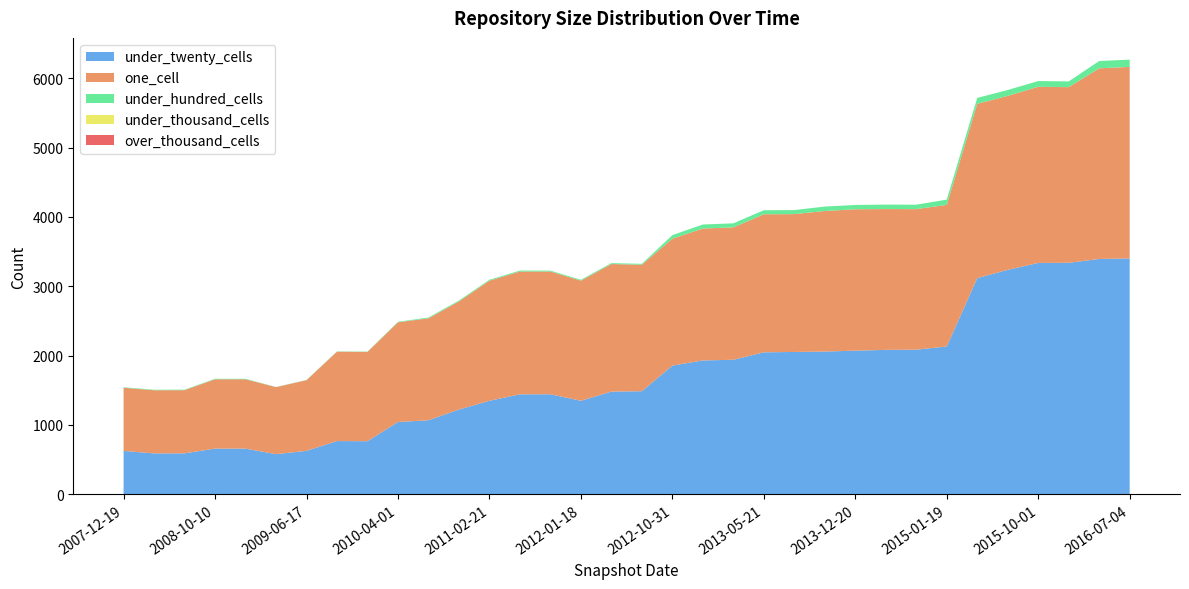

Reading left to right, what are all the values shown in this chart?

under_twenty_cells: 625	589	590	658	658	578	626	767	765	1042	1067	1222	1348	1441	1442	1348	1480	1486	1855	1930	1939	2047	2052	2058	2071	2082	2085	2131	3117	3236	3336	3338	3393	3401
one_cell: 911	911	911	1000	1000	967	1019	1289	1288	1438	1470	1559	1732	1771	1770	1732	1840	1824	1831	1902	1910	1991	1988	2027	2039	2031	2027	2042	2514	2509	2540	2533	2750	2762
under_hundred_cells: 7	7	7	7	7	2	3	4	4	7	12	13	13	14	13	13	13	13	51	58	58	58	58	64	62	64	64	76	85	85	83	83	105	105
under_thousand_cells: 0	0	0	0	0	0	0	0	0	0	0	0	0	0	0	0	0	0	0	0	0	0	0	0	0	0	0	0	0	0	0	0	0	0
over_thousand_cells: 0	0	0	0	0	0	0	0	0	0	0	0	0	0	0	0	0	0	0	0	0	0	0	0	0	0	0	0	0	0	0	0	0	0